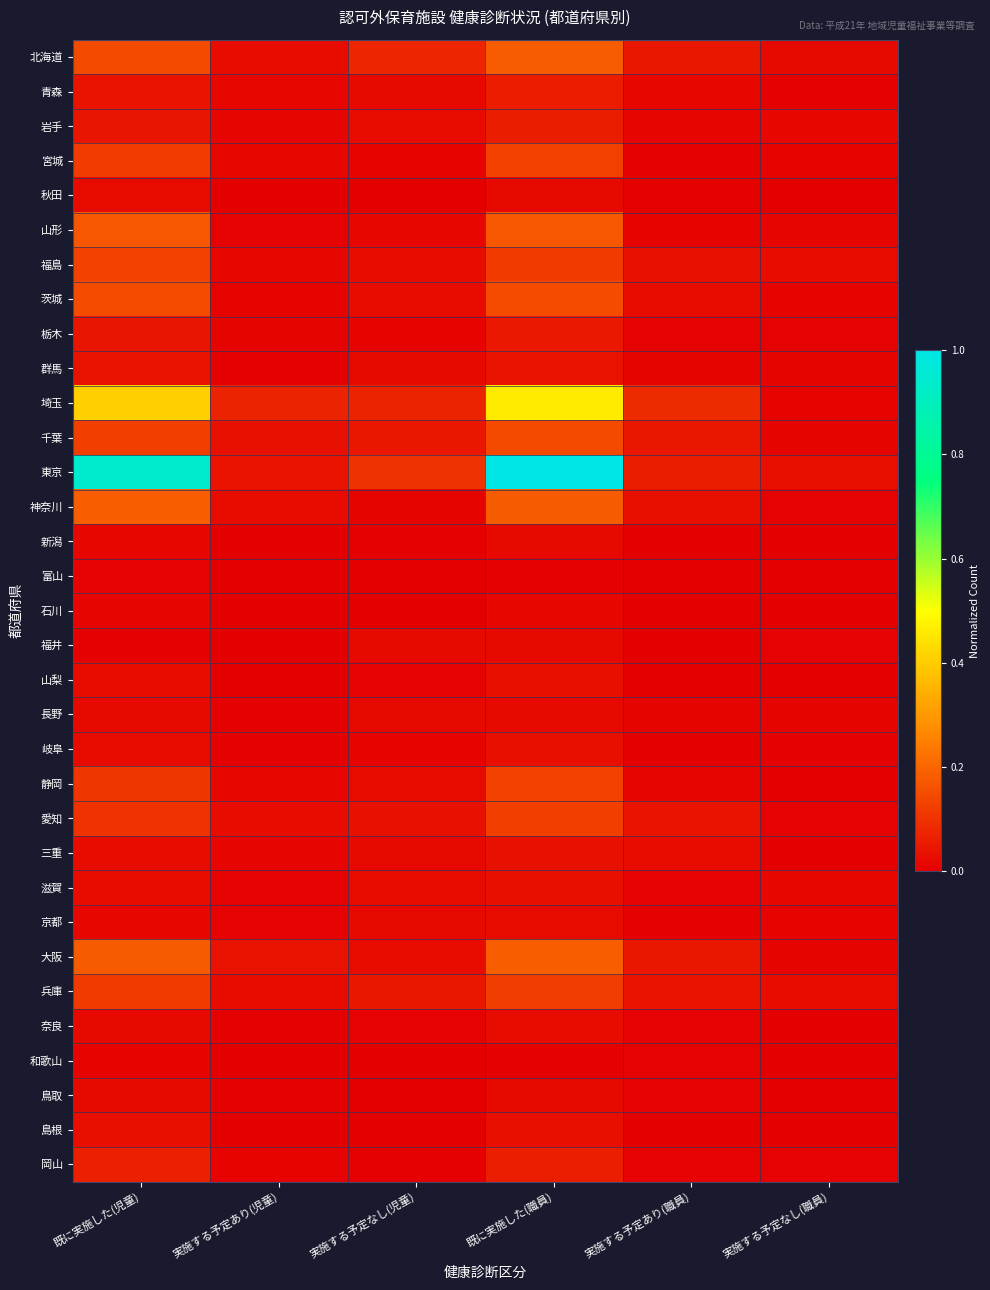

Rank the series at 実施する予定なし(職員) from highest to lowest value.

東京, 福島, 兵庫, 北海道, 岩手, 滋賀, 山形, 群馬, 千葉, 長野, 大阪, 宮城, 茨城, 埼玉, 京都, 栃木, 神奈川, 福井, 愛知, 岡山, 青森, 岐阜, 新潟, 富山, 山梨, 静岡, 三重, 和歌山, 秋田, 石川, 奈良, 鳥取, 島根